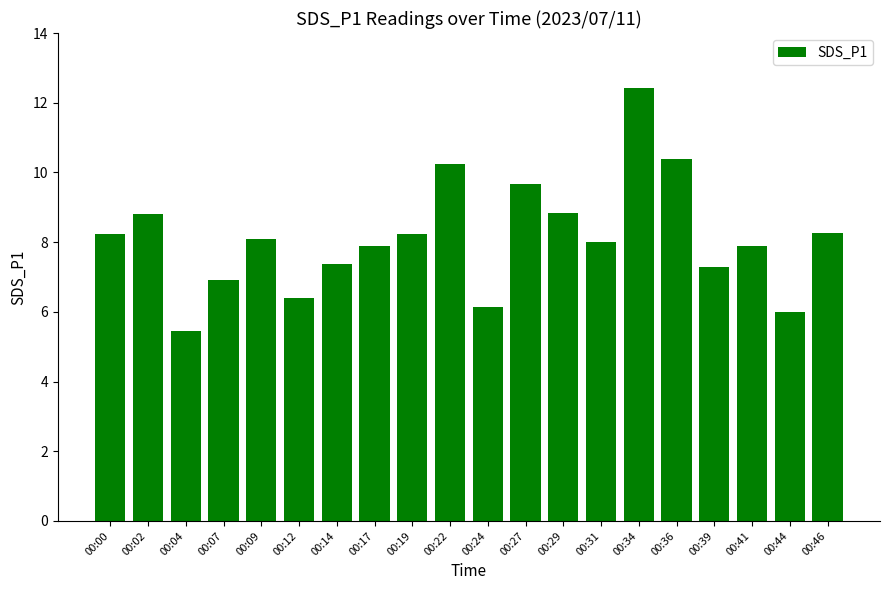

Does the chart contain any negative values?

No